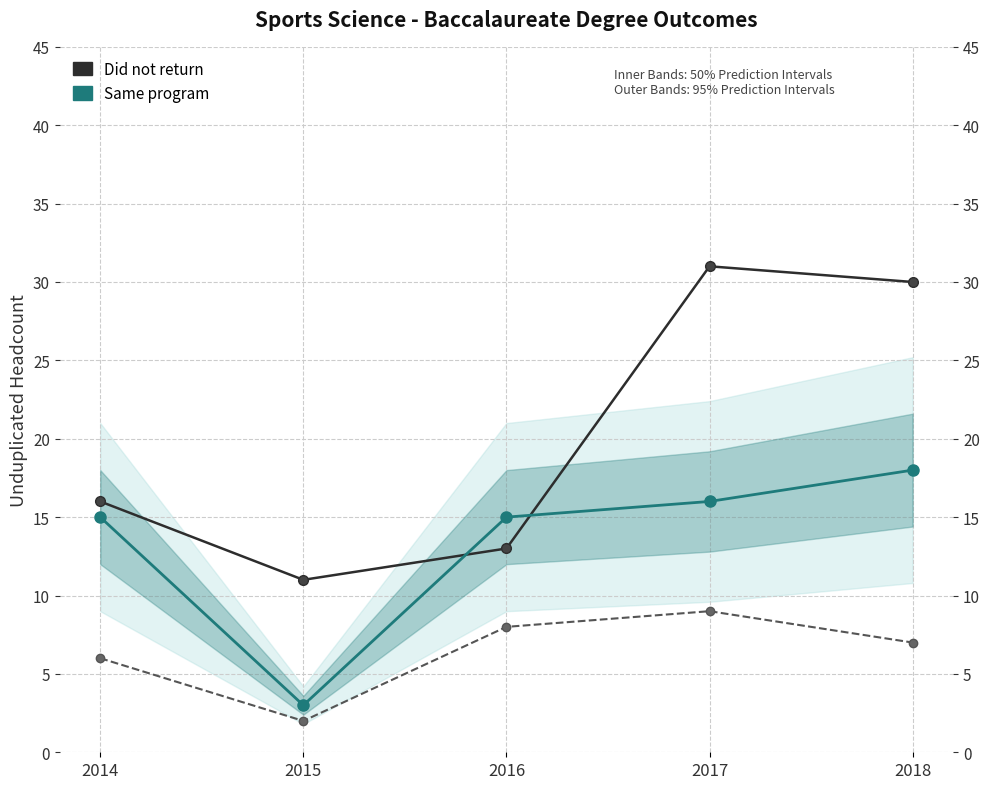

True or false: Did not return and Different program cross at least once.

False